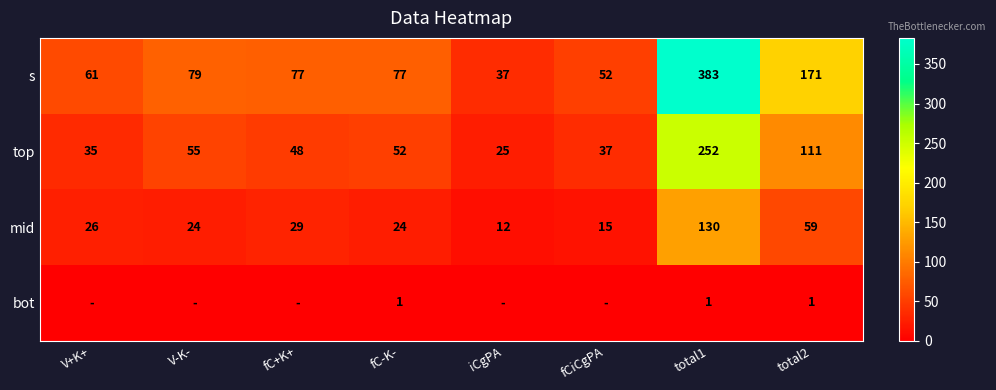

At which category is the sum across all series the highest?

total1